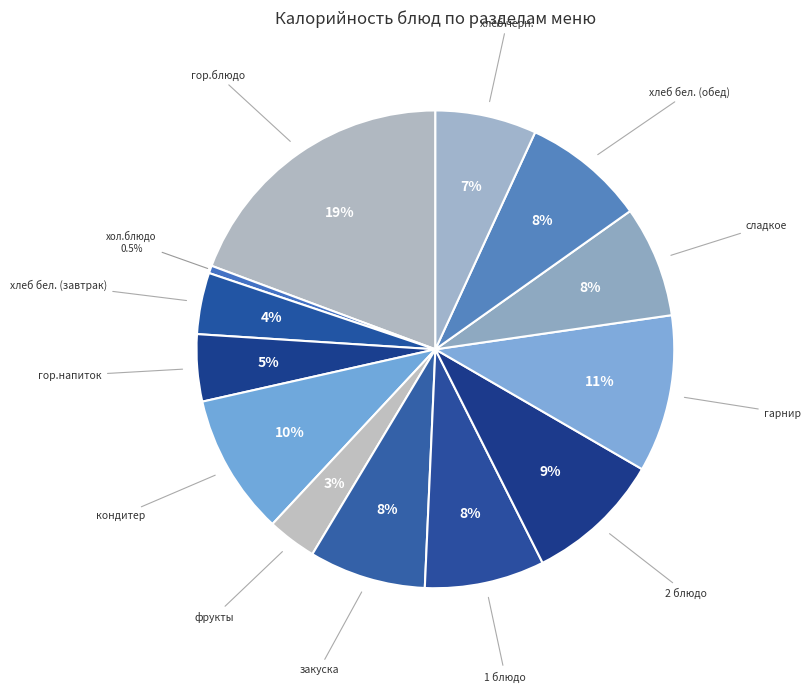

To the nearest percent, what is the average slice percentage?

8%